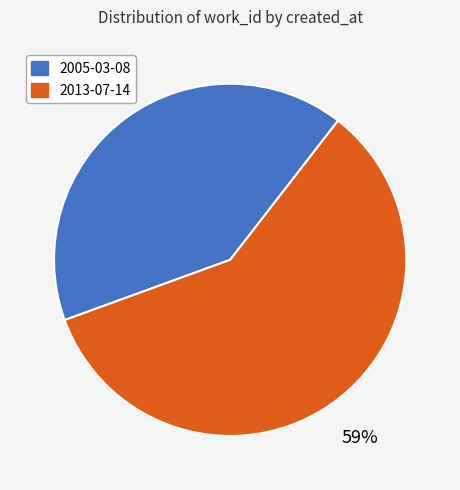

Is the sum of 2005-03-08 and 2013-07-14 greater than half?

Yes